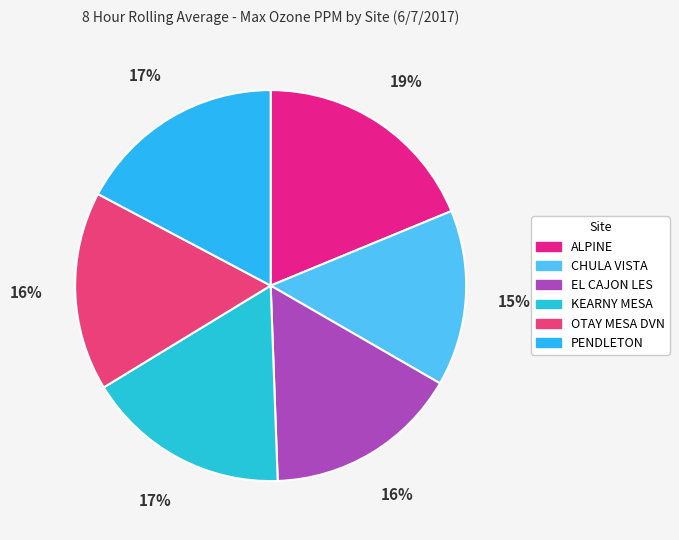

How many segments does this pie chart have?

6